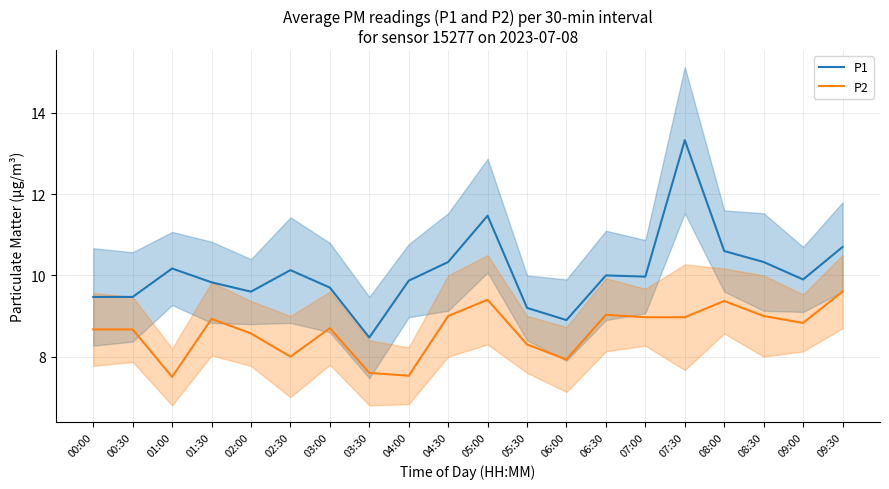

What is the smallest value displayed?

7.5